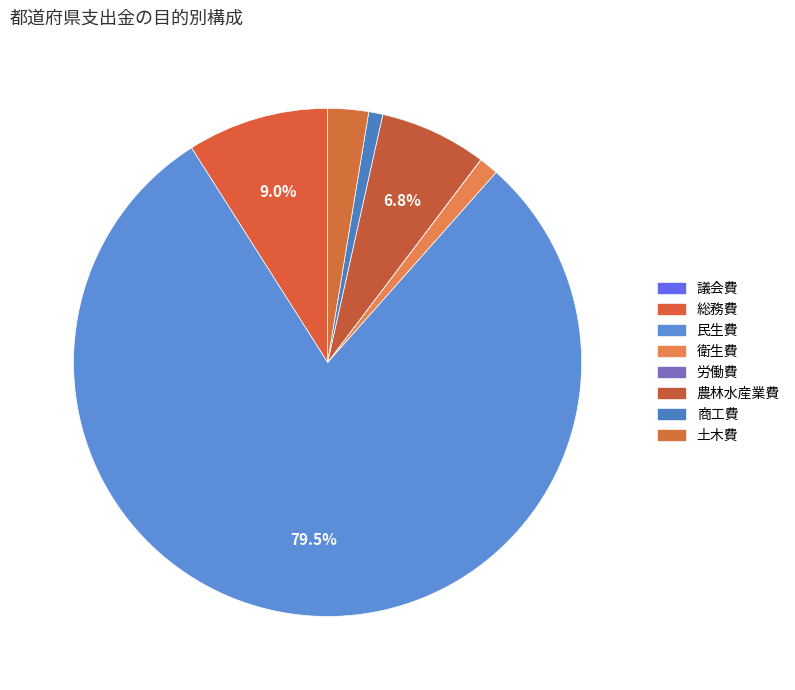

How many slices are in this pie chart?

8